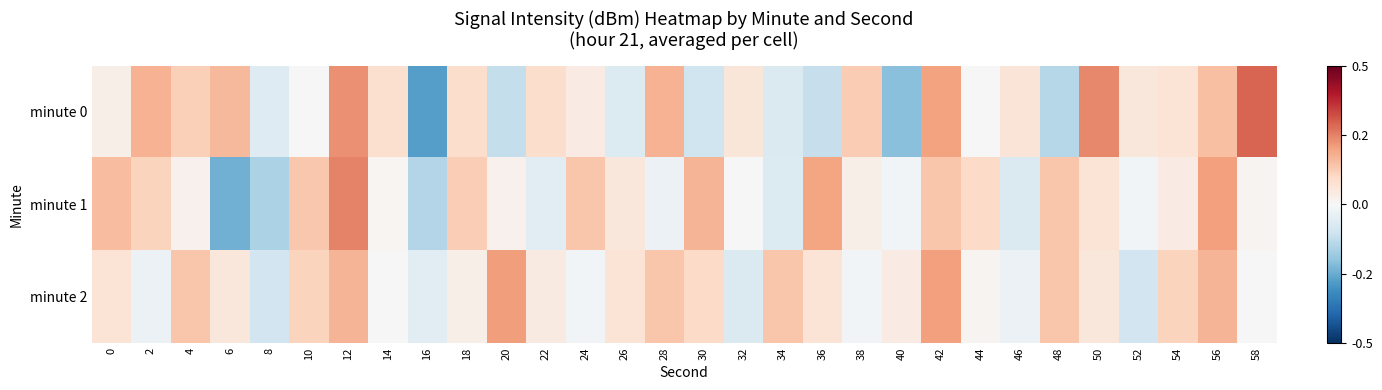

Which has a higher value, 16 or 12?

12